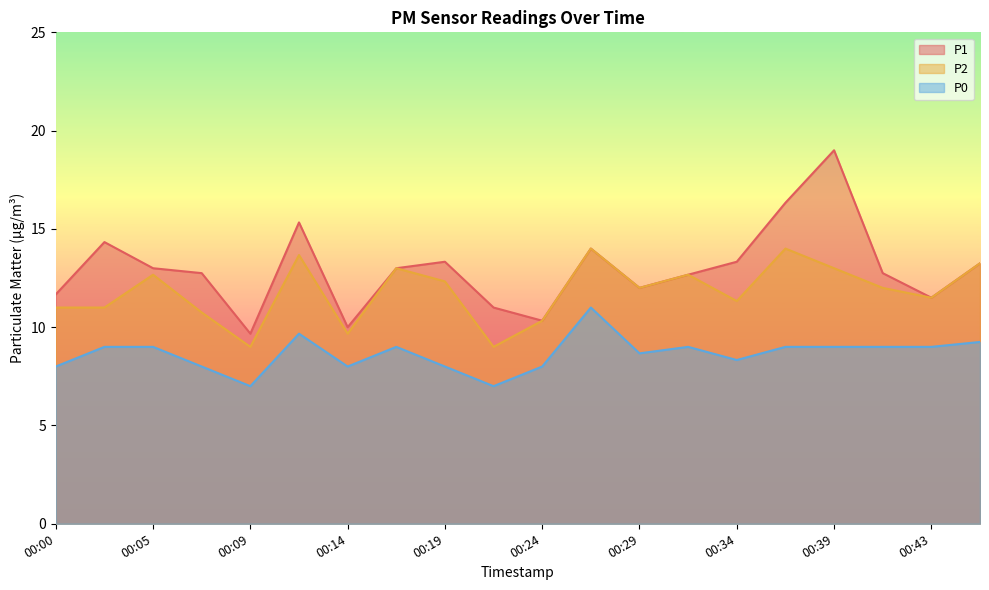

How many lines are shown in the chart?

3